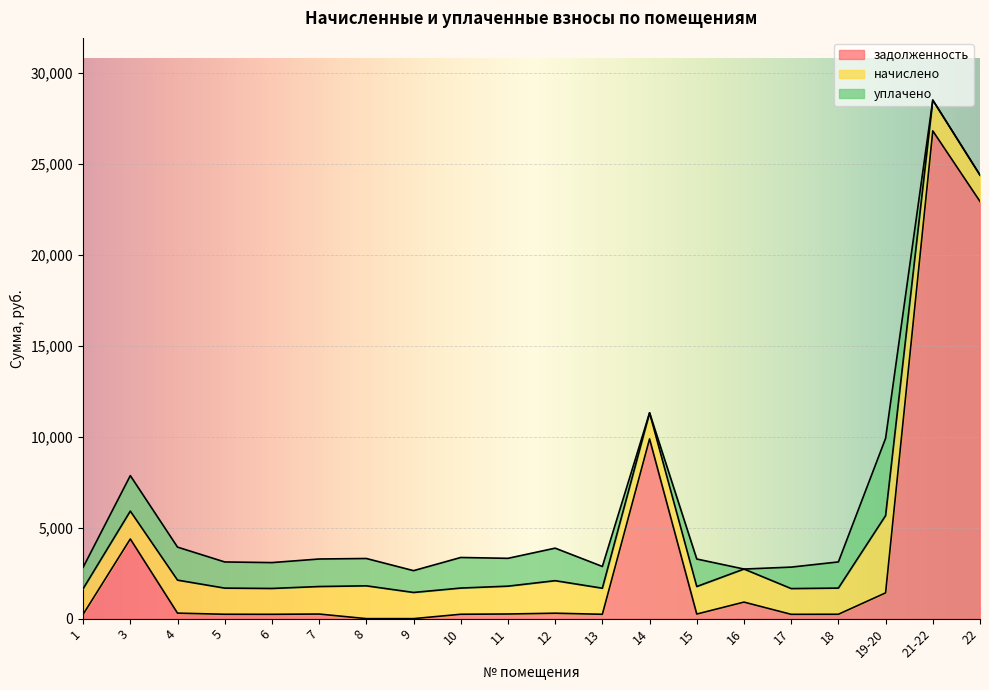

At how many categories does at least one series exceed 25177?

1